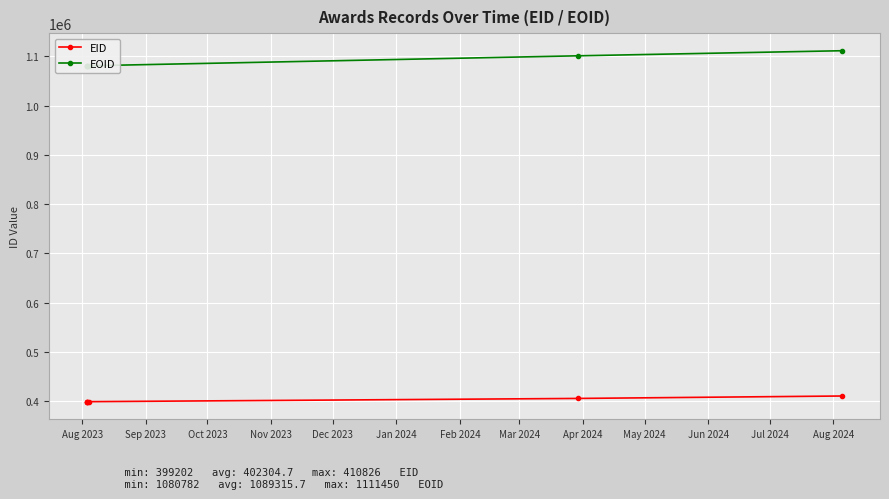

What is the value of the EID point at the 6th from the left?

410826